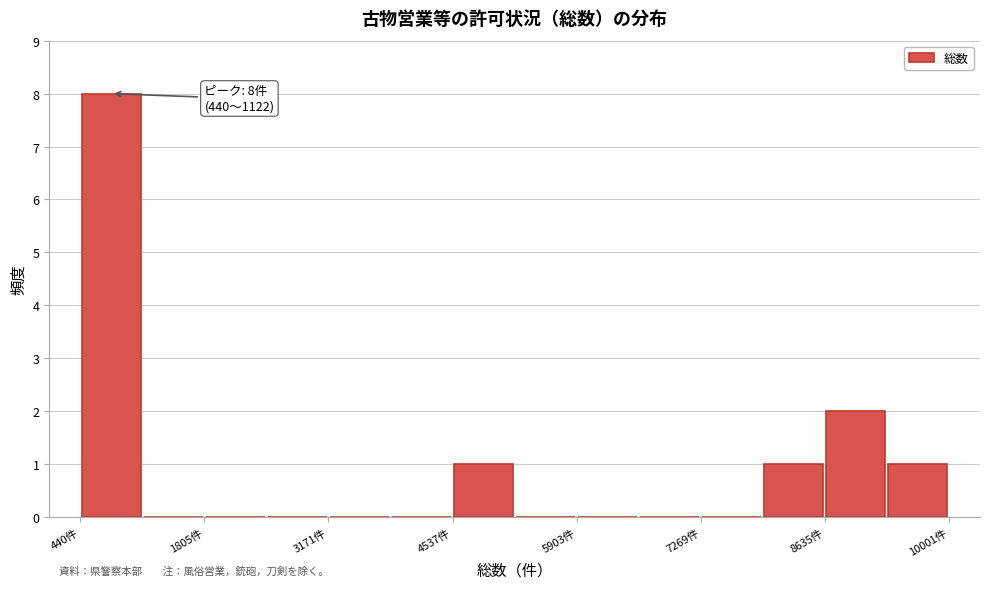

Read against the x-axis, roughly where is the centre of the tallest bar?

800